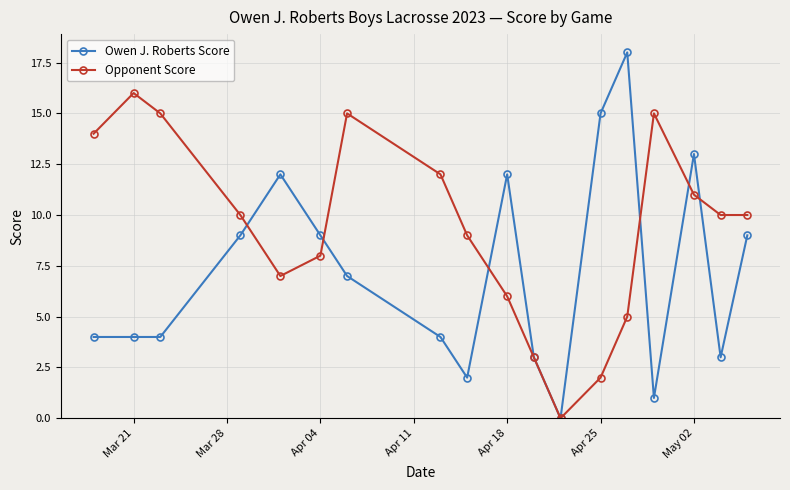

Which series has the widest spread of values?

Owen J. Roberts Score